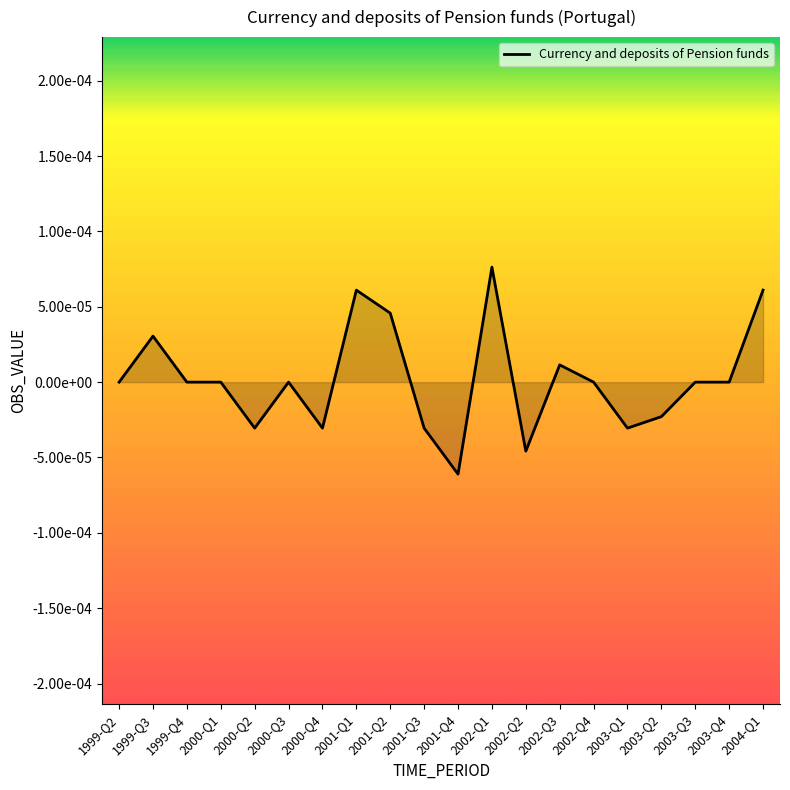

Does the chart have visible grid lines?

No